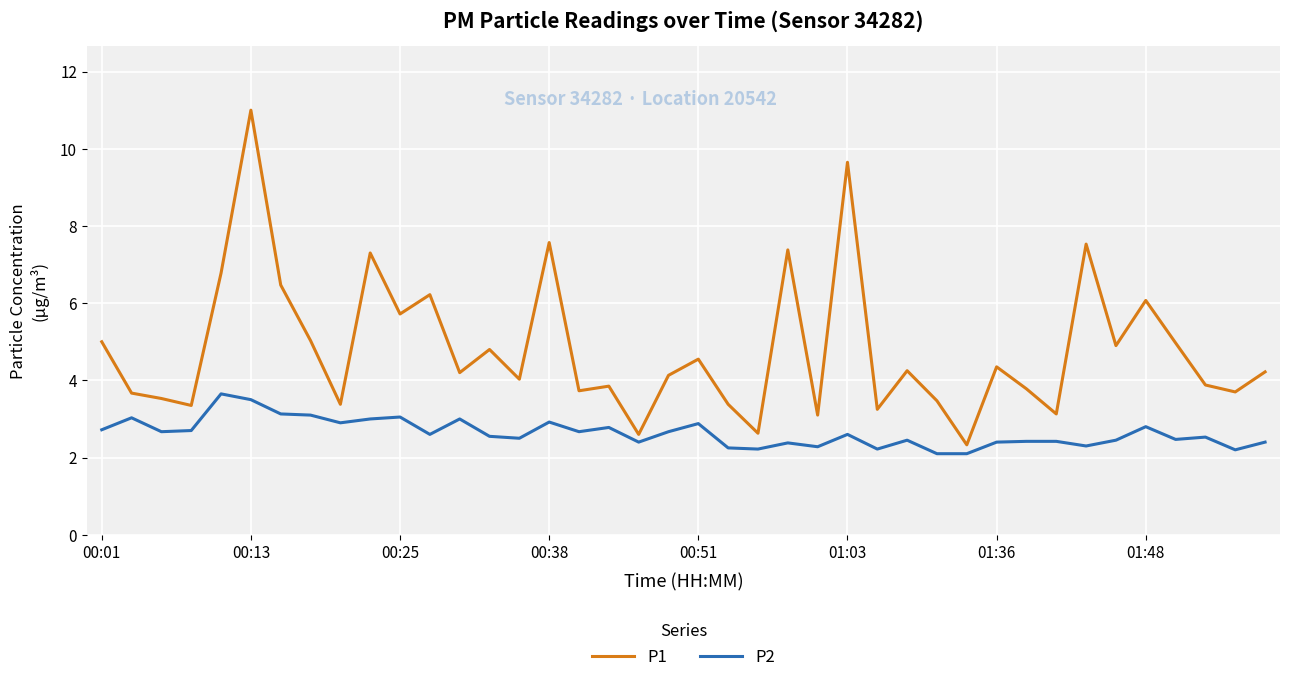

In P1, how many points are higher than both neighbors (excluding endpoints)?

13